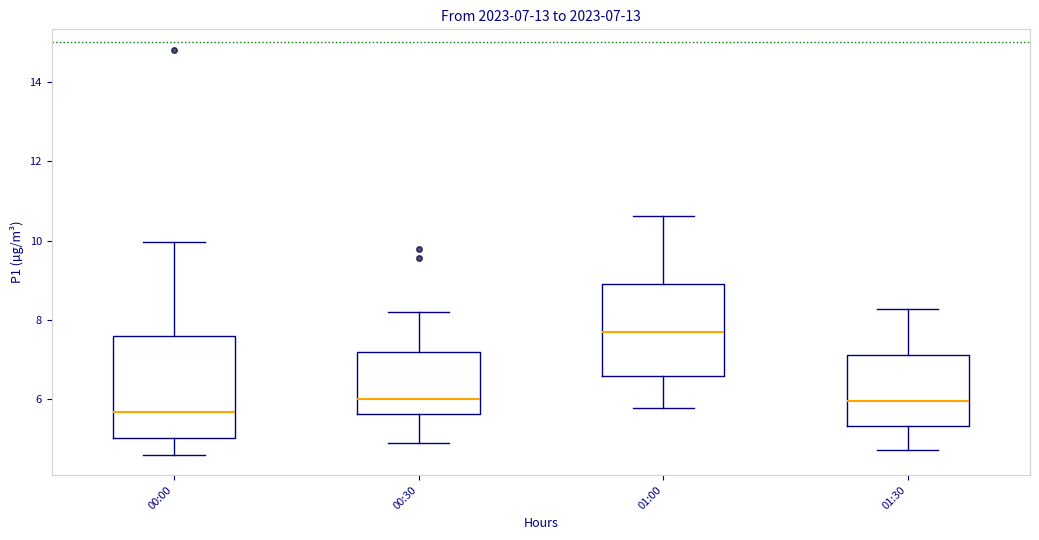

Comparing the boxes themselves (not the whiskers), which one is the tallest?

00:00